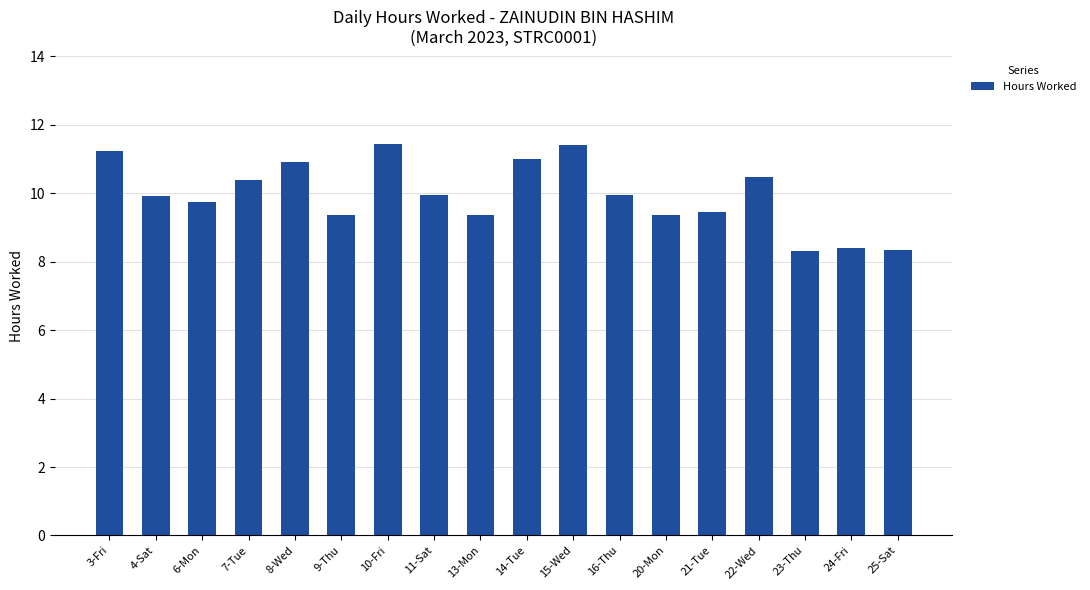

Does the chart contain stacked bars?

No